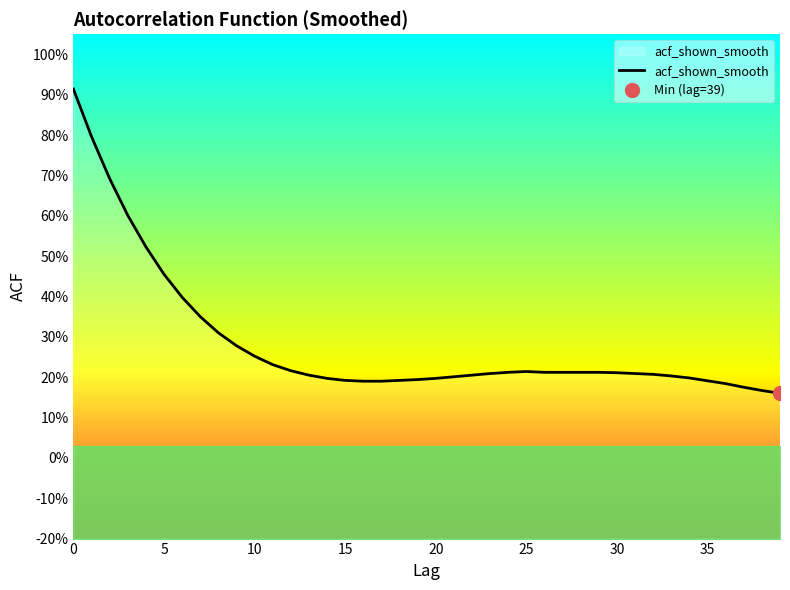

What is the value of the 1st point from the left?

0.9